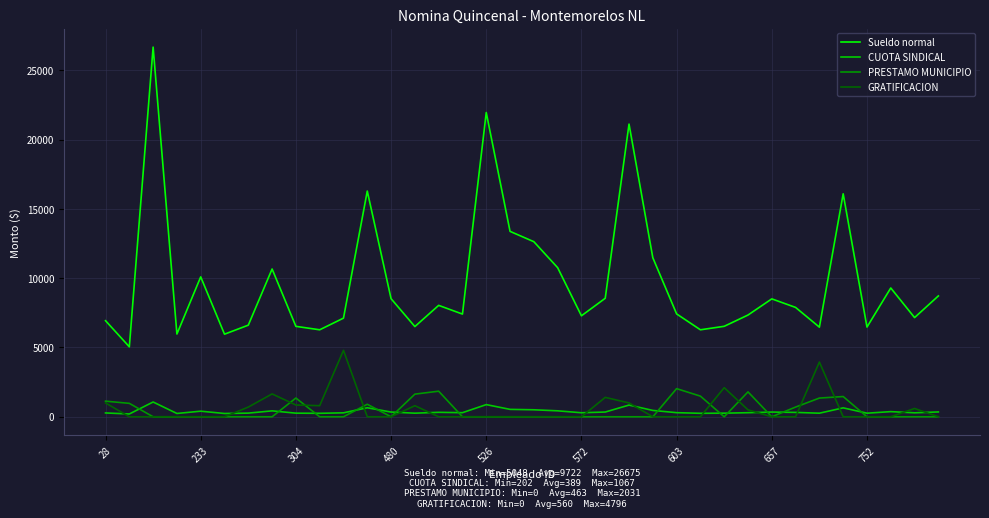

True or false: Sueldo normal and PRESTAMO MUNICIPIO cross at least once.

False